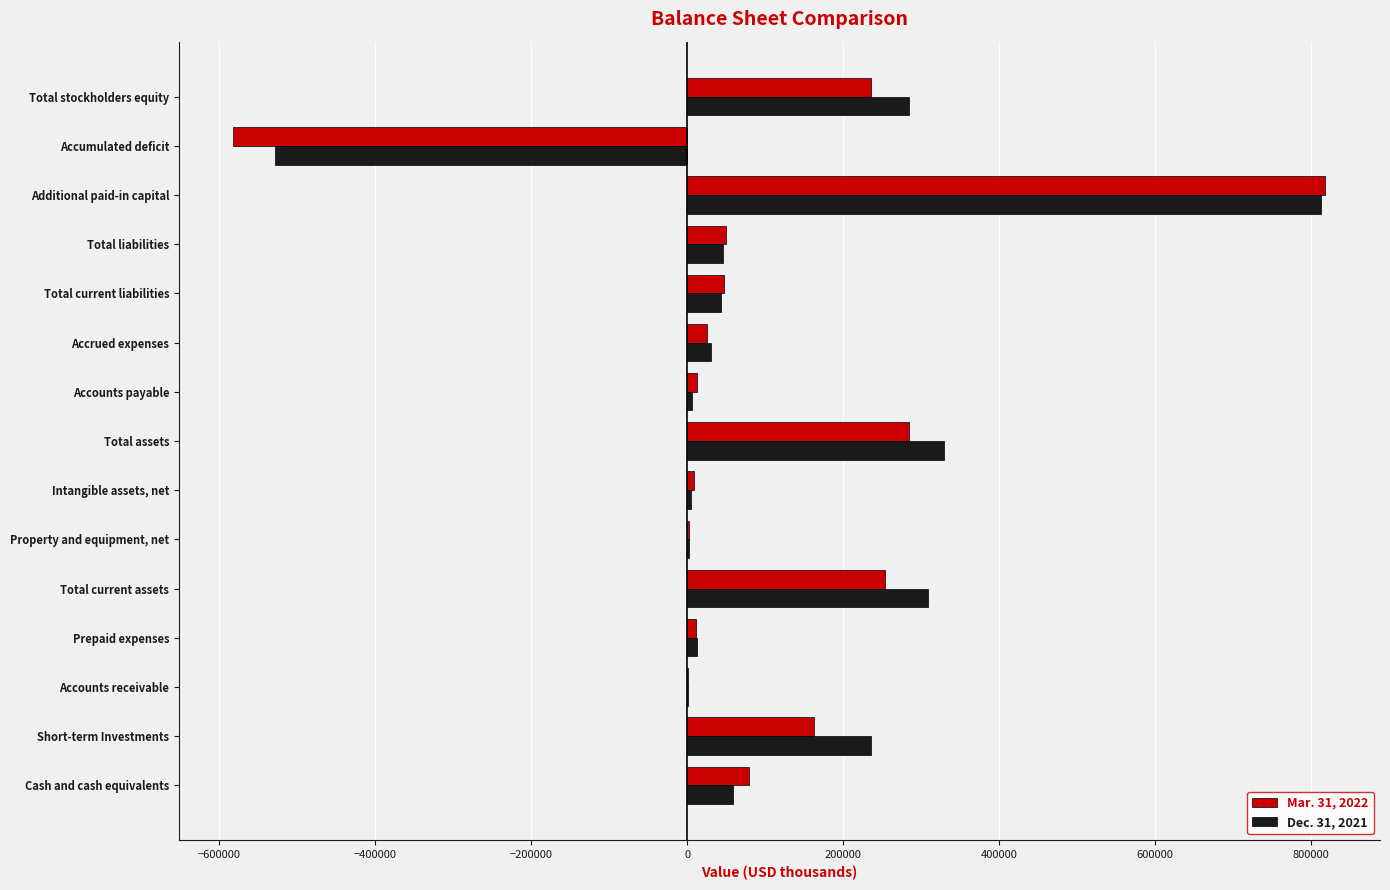

How many series are shown in this chart?

2